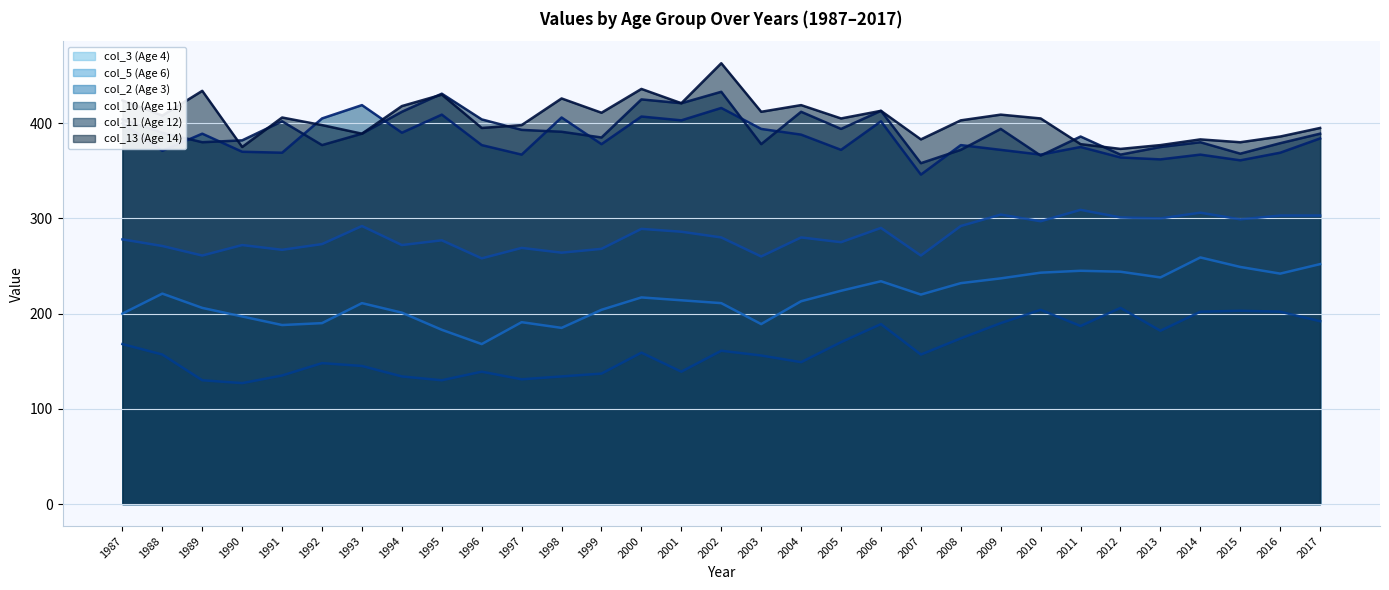

In col_2 (Age 3), how many points are lower than both neighbors (excluding endpoints)?

8